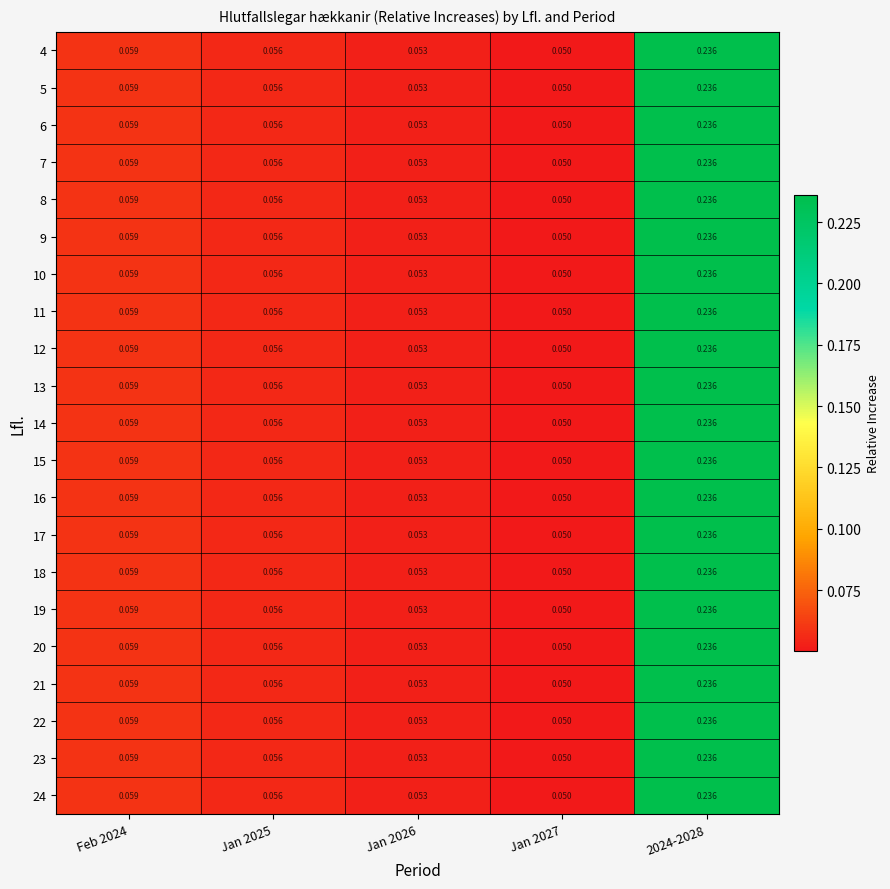

At how many categories does at least one series exceed 0?

5